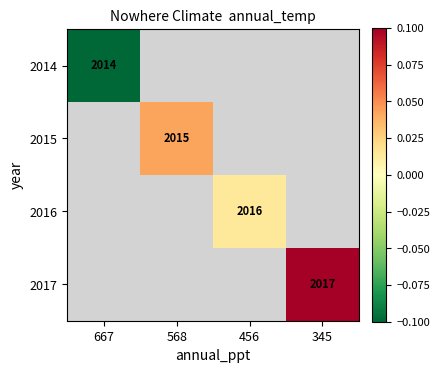

What is the smallest value displayed?

-0.1